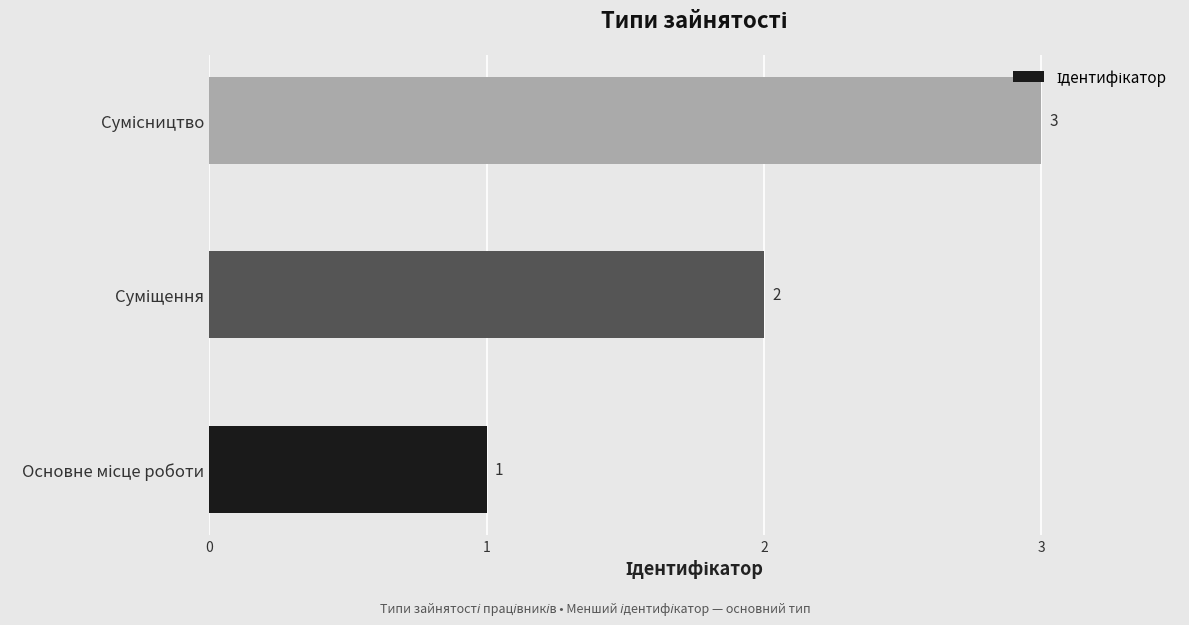

What is the maximum value shown in the chart?

3